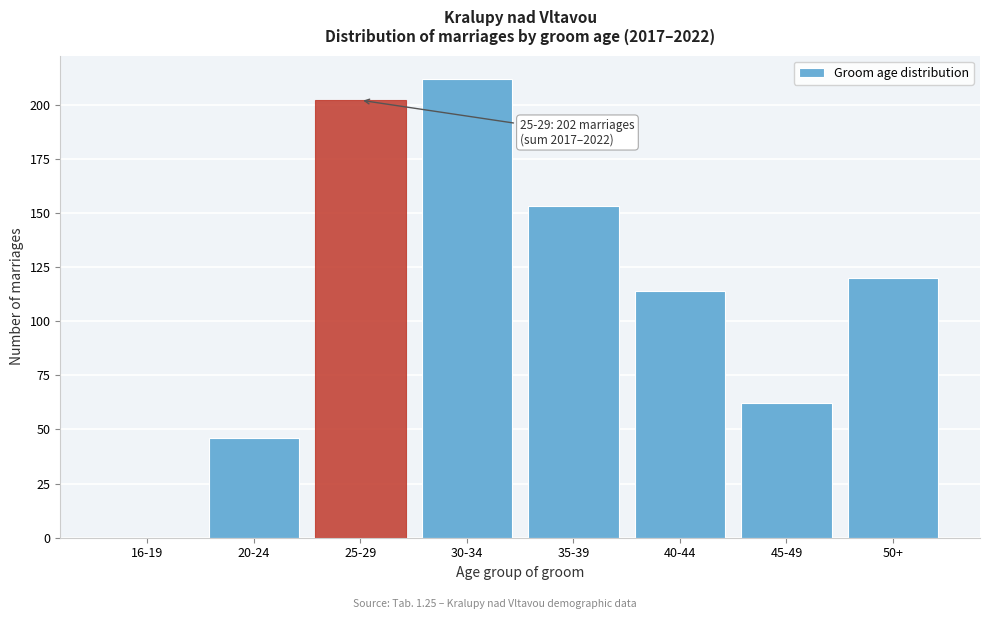

Reading left to right, extract all data points from this chart.

16-19=0	20-24=46	25-29=202	30-34=212	35-39=153	40-44=114	45-49=62	50+=120